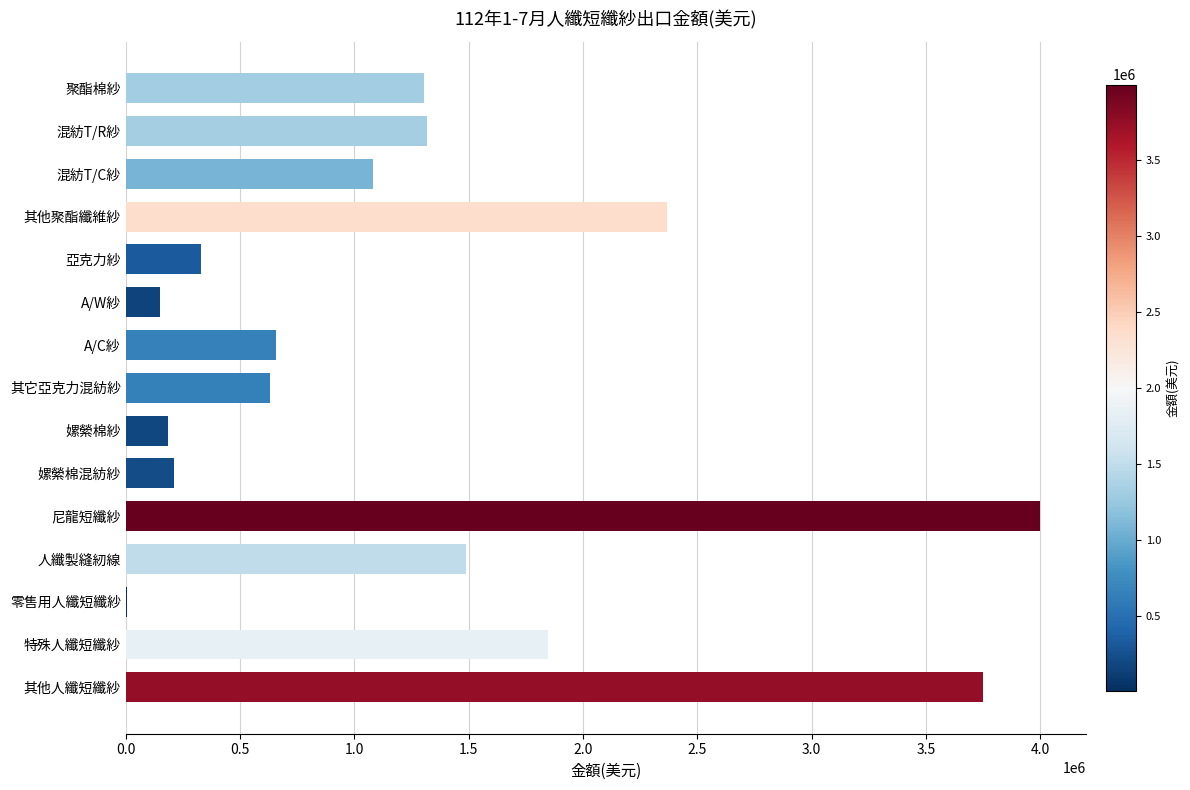

What is the sum of the values at 其它亞克力混紡紗 and A/C紗?

1288700